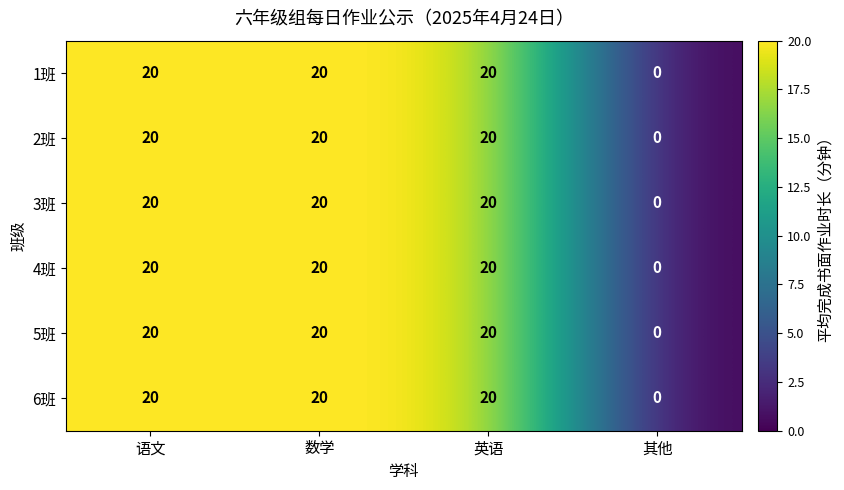

True or false: 5班 has a value of 20 at 数学.

True